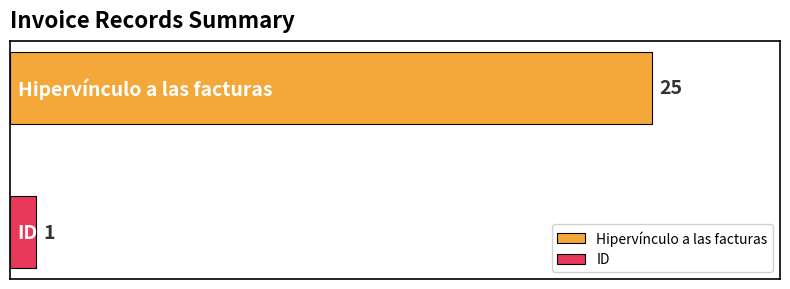

List the series in order of their overall mean, highest first.

Hipervínculo a las facturas, ID